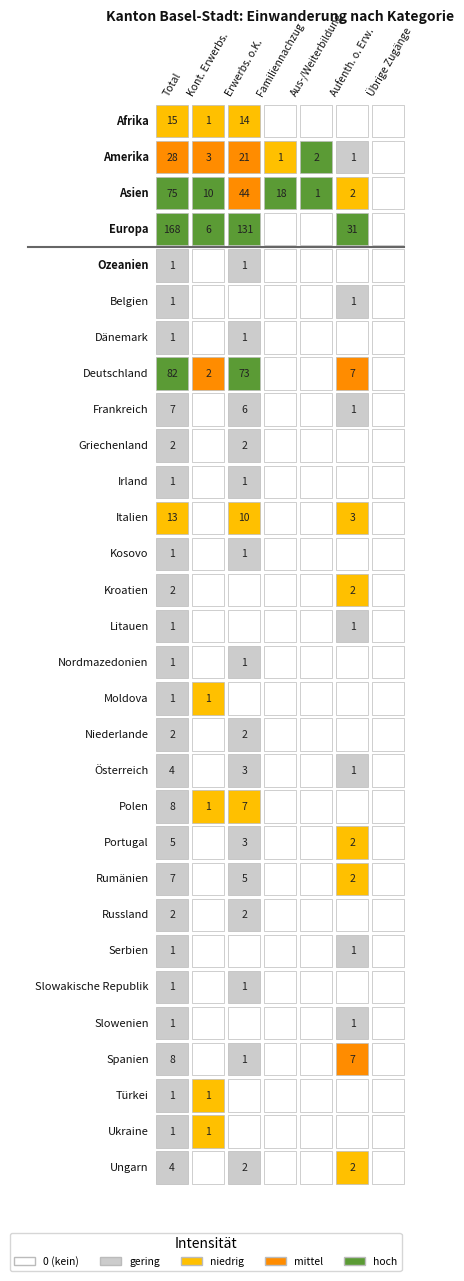

Is it true that Asien equals 4 at Belgien?

False